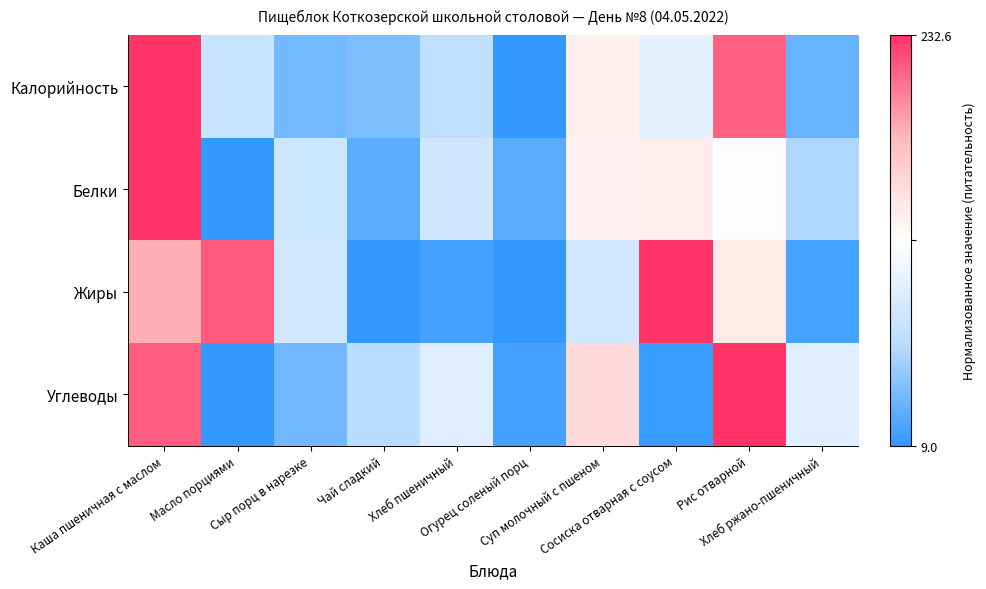

Rank the series at Чай сладкий from highest to lowest value.

Углеводы, Калорийность, Белки, Жиры